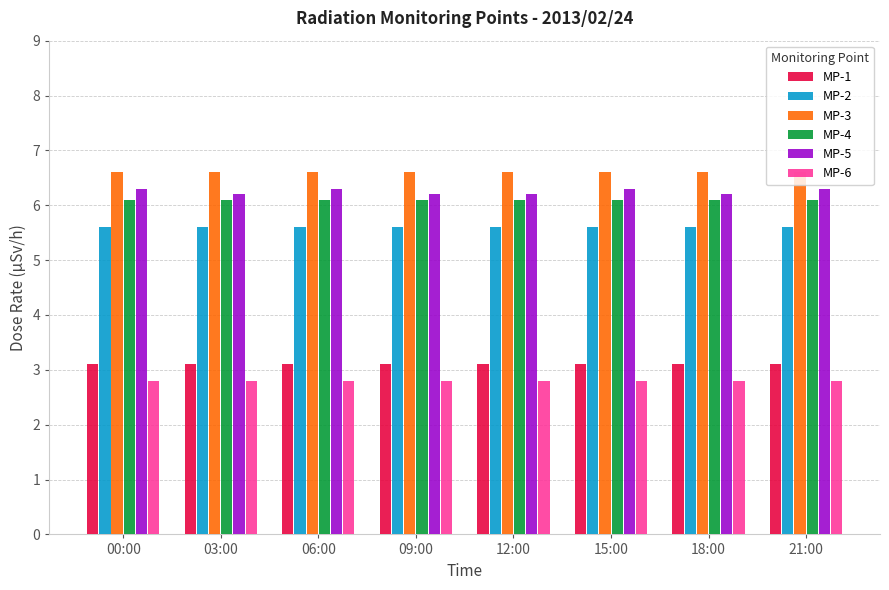

Reading right to left, extract all data points from this chart.

MP-1: 21:00=3.1	18:00=3.1	15:00=3.1	12:00=3.1	09:00=3.1	06:00=3.1	03:00=3.1	00:00=3.1
MP-2: 21:00=5.6	18:00=5.6	15:00=5.6	12:00=5.6	09:00=5.6	06:00=5.6	03:00=5.6	00:00=5.6
MP-3: 21:00=6.6	18:00=6.6	15:00=6.6	12:00=6.6	09:00=6.6	06:00=6.6	03:00=6.6	00:00=6.6
MP-4: 21:00=6.1	18:00=6.1	15:00=6.1	12:00=6.1	09:00=6.1	06:00=6.1	03:00=6.1	00:00=6.1
MP-5: 21:00=6.3	18:00=6.2	15:00=6.3	12:00=6.2	09:00=6.2	06:00=6.3	03:00=6.2	00:00=6.3
MP-6: 21:00=2.8	18:00=2.8	15:00=2.8	12:00=2.8	09:00=2.8	06:00=2.8	03:00=2.8	00:00=2.8